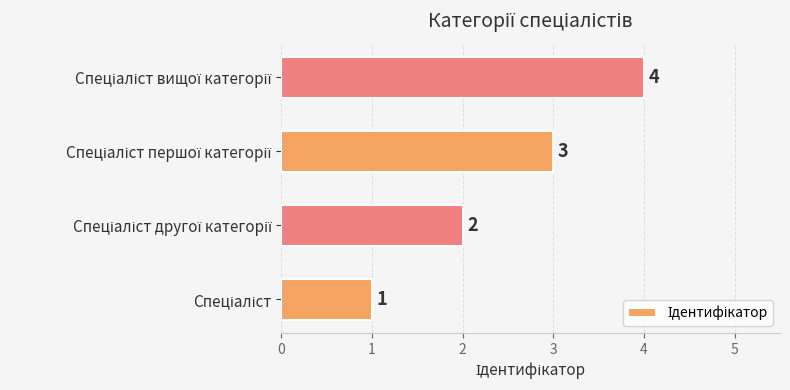

Does the chart contain any negative values?

No